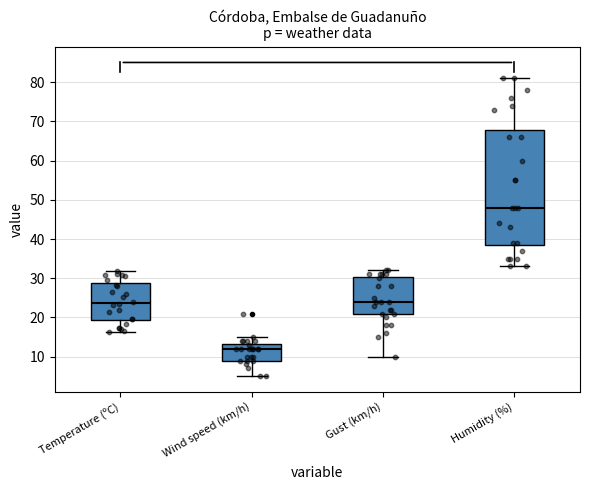

Which box is the tallest, from its lower edge to its upper edge?

Humidity (%)